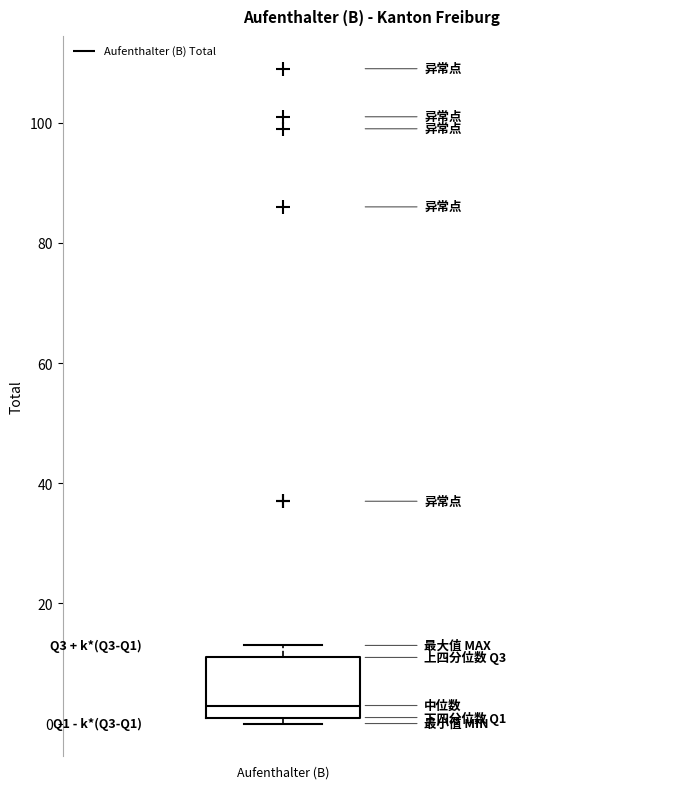

Read this box plot against the y-axis: the position of the median line, the range covered by the box, and the ends of both whiskers. The values are not printed on the chart, so give them approximately, as read against the axis.

median 4, box 2 to 12, whiskers 0 to 14